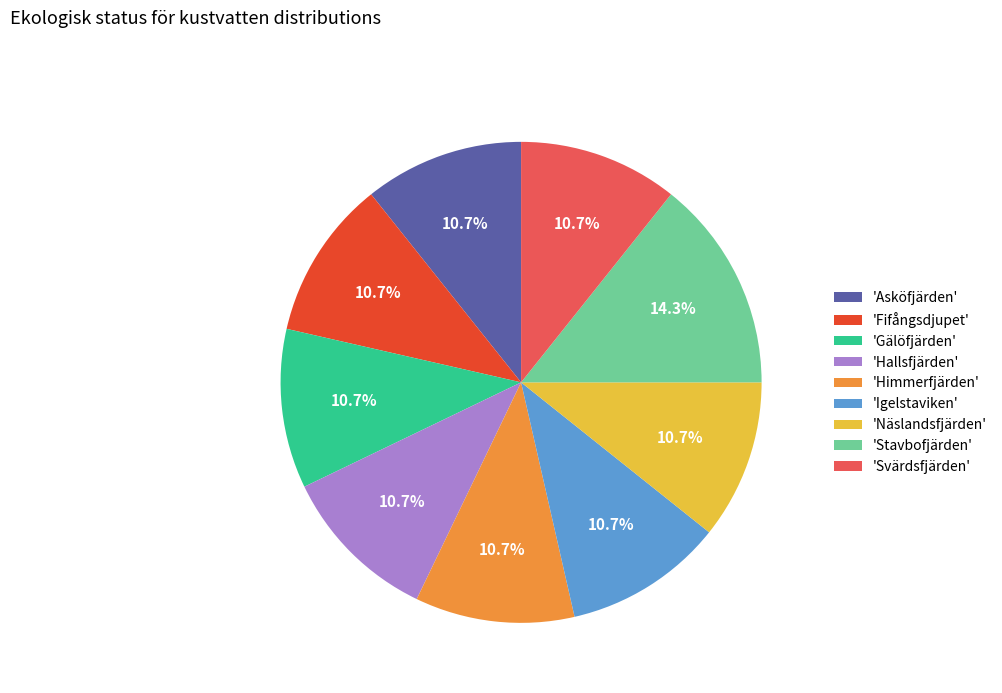

Which has a higher value, 'Stavbofjärden' or 'Hallsfjärden'?

'Stavbofjärden'